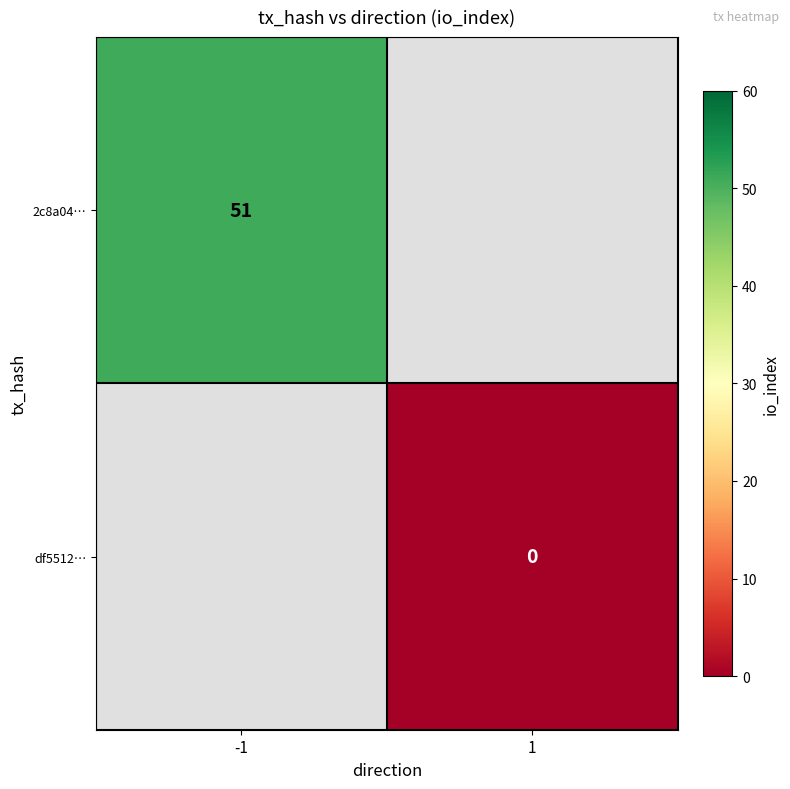

Count the number of categories in the chart.

2